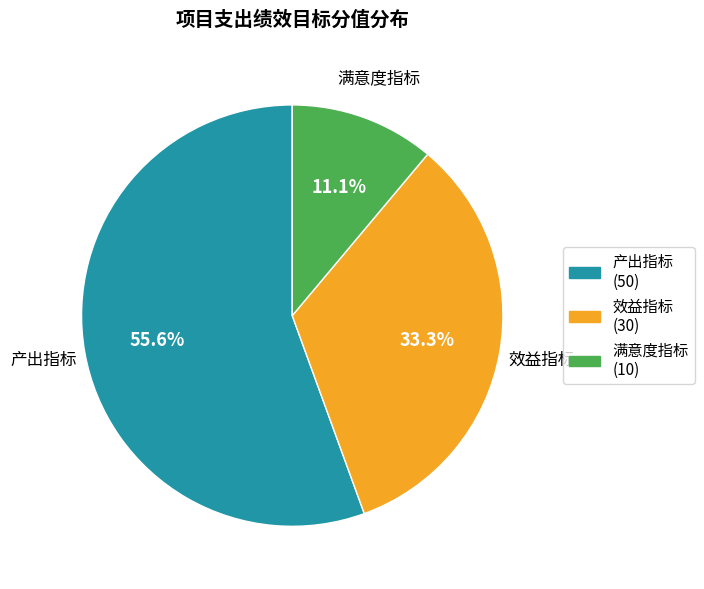

Between 满意度指标 and 产出指标, which is larger?

产出指标